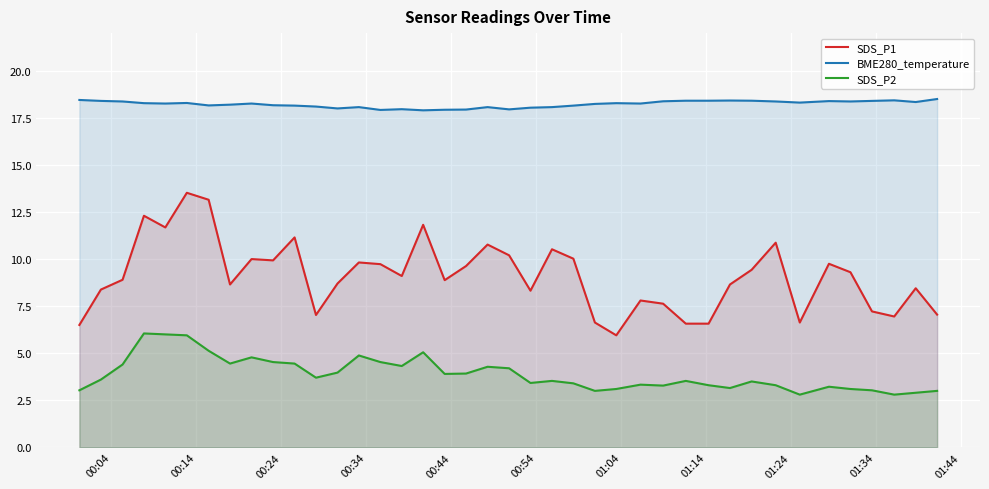

True or false: SDS_P2 and SDS_P1 intersect in this chart.

False